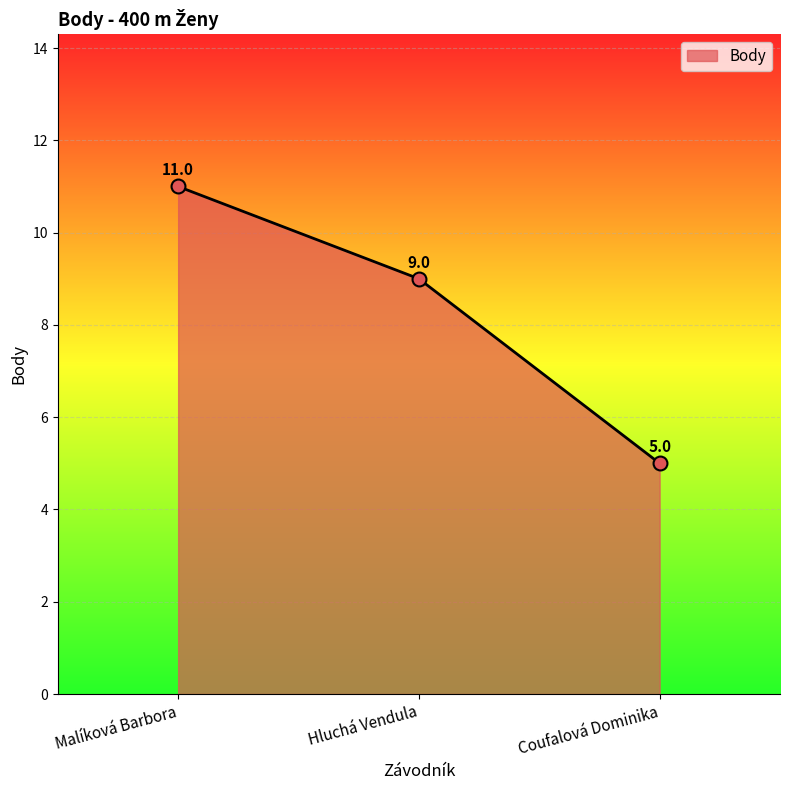

What is the difference between the values at Coufalová Dominika and Hluchá Vendula?

4